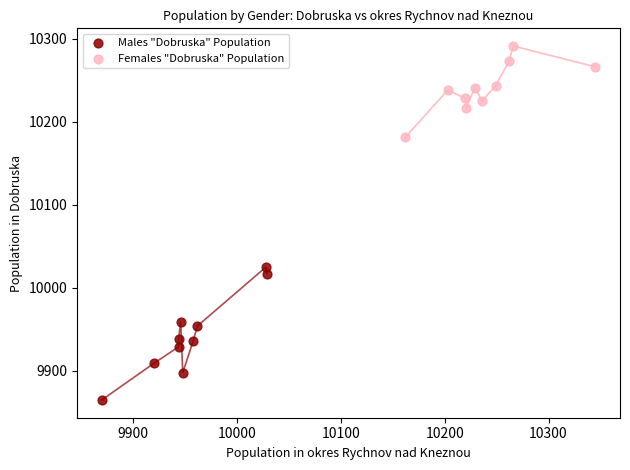

Which series has the widest spread of Y values?

Males "Dobruska" Population